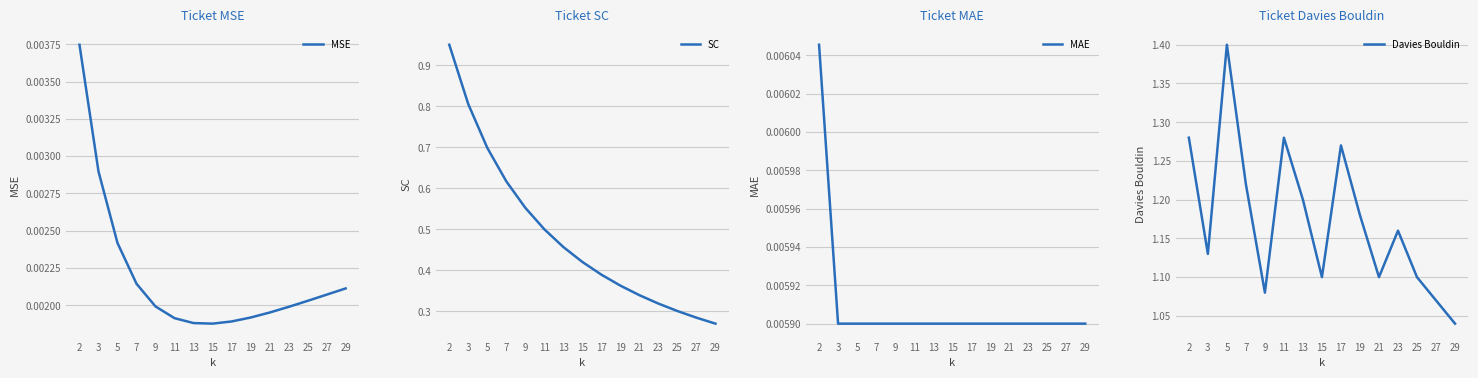

Reading right to left, what are all the values shown in this chart?

MSE: 0.0	0.0	0.0	0.0	0.0	0.0	0.0	0.0	0.0	0.0	0.0	0.0	0.0	0.0	0.0
SC: 0.3	0.3	0.3	0.3	0.3	0.4	0.4	0.4	0.5	0.5	0.6	0.6	0.7	0.8	0.9
MAE: 0.0	0.0	0.0	0.0	0.0	0.0	0.0	0.0	0.0	0.0	0.0	0.0	0.0	0.0	0.0
Davies Bouldin: 1.0	1.1	1.1	1.2	1.1	1.2	1.3	1.1	1.2	1.3	1.1	1.2	1.4	1.1	1.3